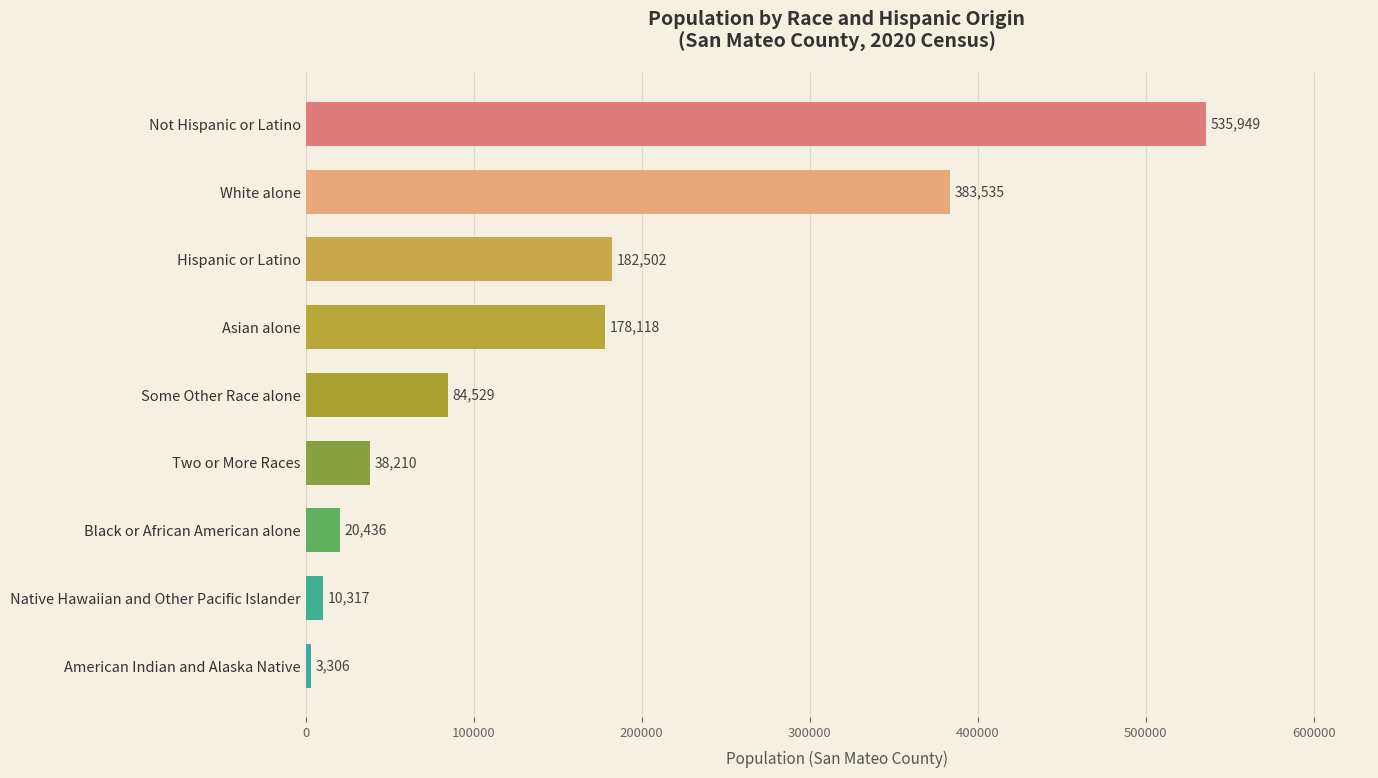

Reading top to bottom, list all the values displayed in this chart.

Not Hispanic or Latino=535949	White alone=383535	Hispanic or Latino=182502	Asian alone=178118	Some Other Race alone=84529	Two or More Races=38210	Black or African American alone=20436	Native Hawaiian and Other Pacific Islander=10317	American Indian and Alaska Native=3306